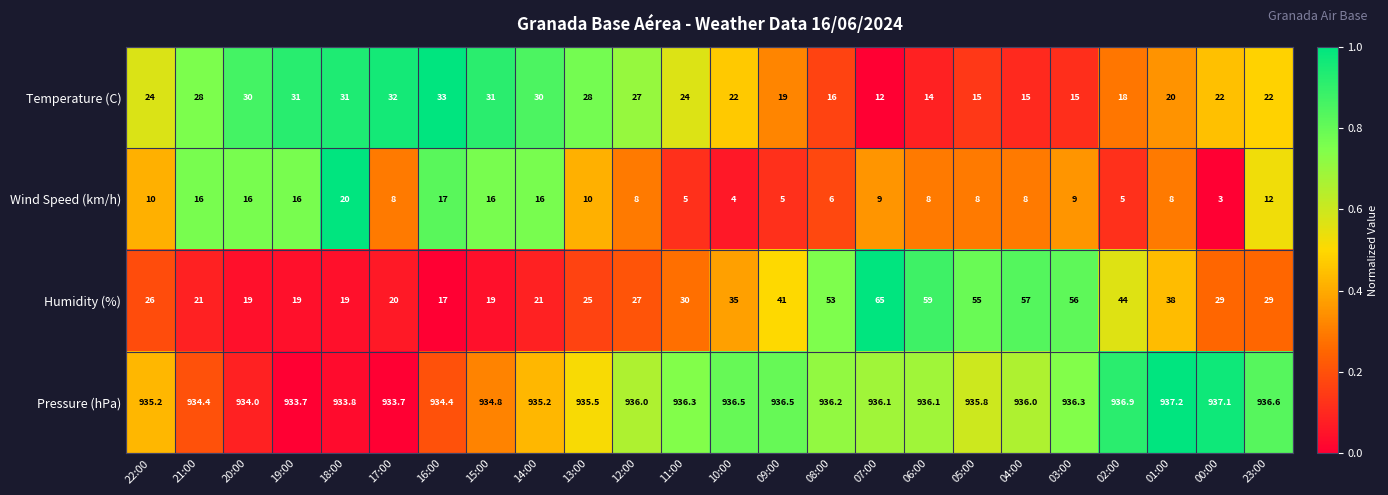

Which label corresponds to the largest value in the chart?

01:00